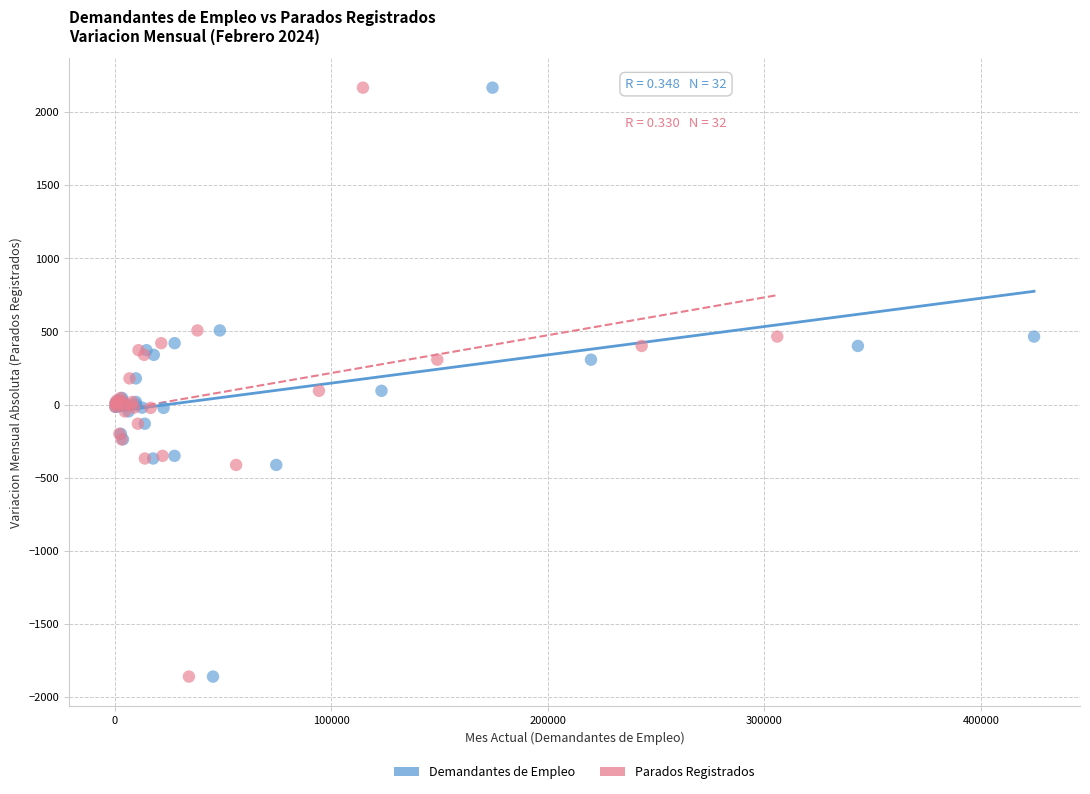

What are all the series names shown in the legend?

Demandantes de Empleo, Parados Registrados